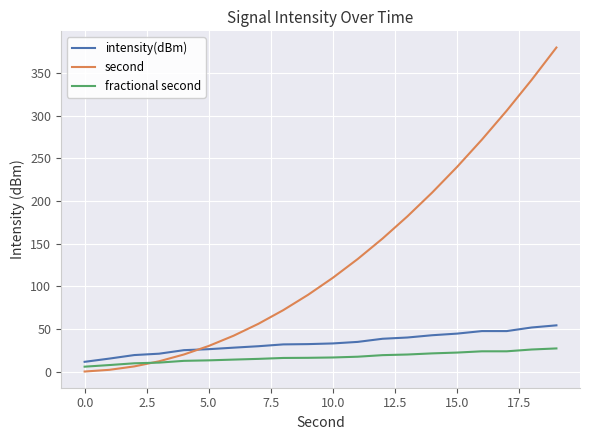

Which series has the widest spread of values?

second